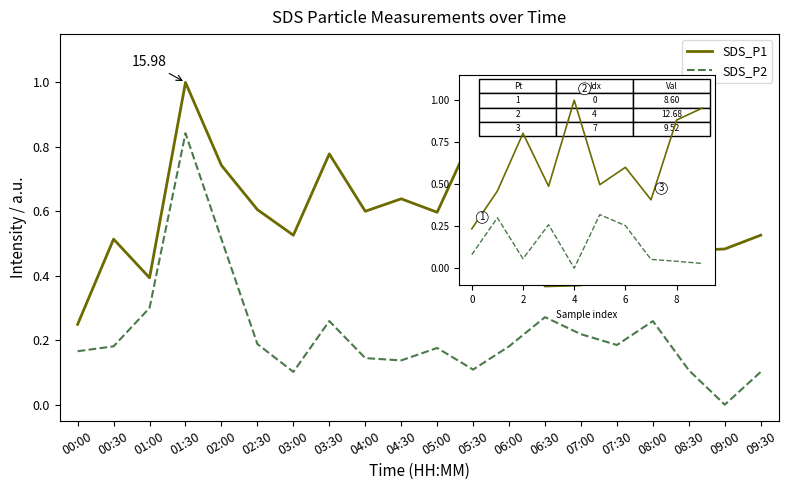

What is the difference between the maximum and second lowest values in the SDS_P2 series?

0.3